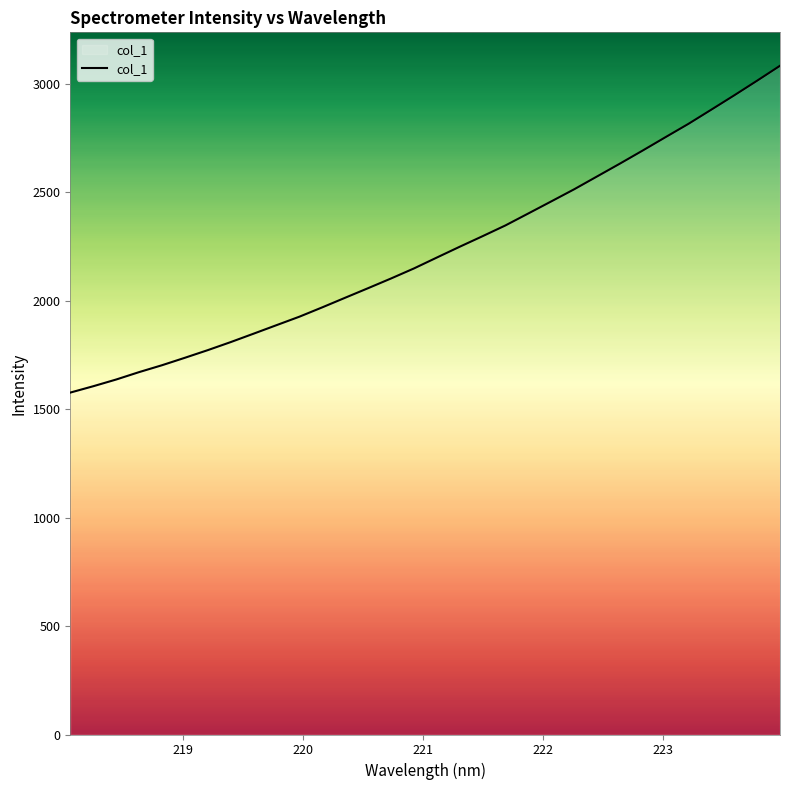

What is the maximum value shown in the chart?

3084.5